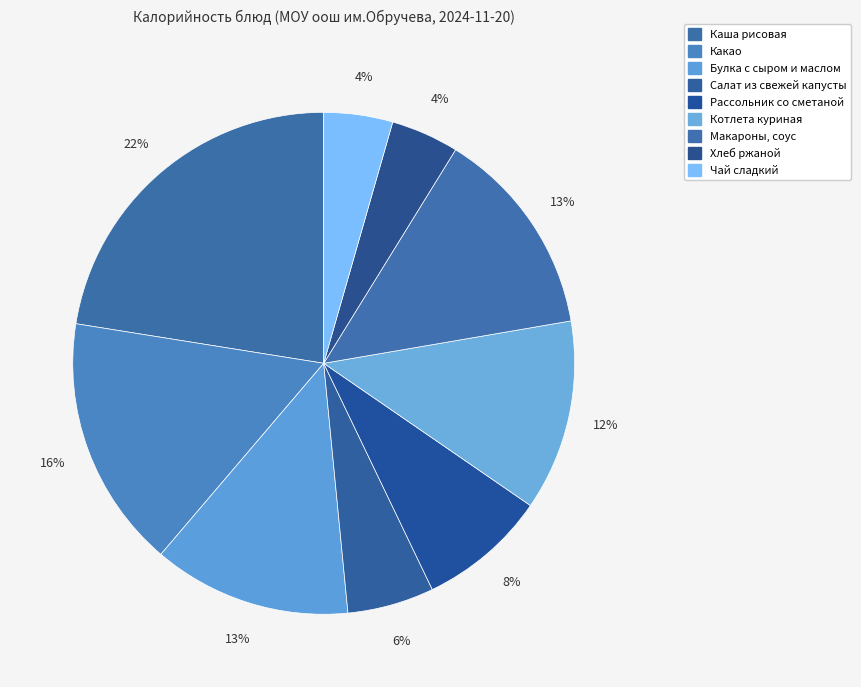

Is Какао the majority of the pie?

No